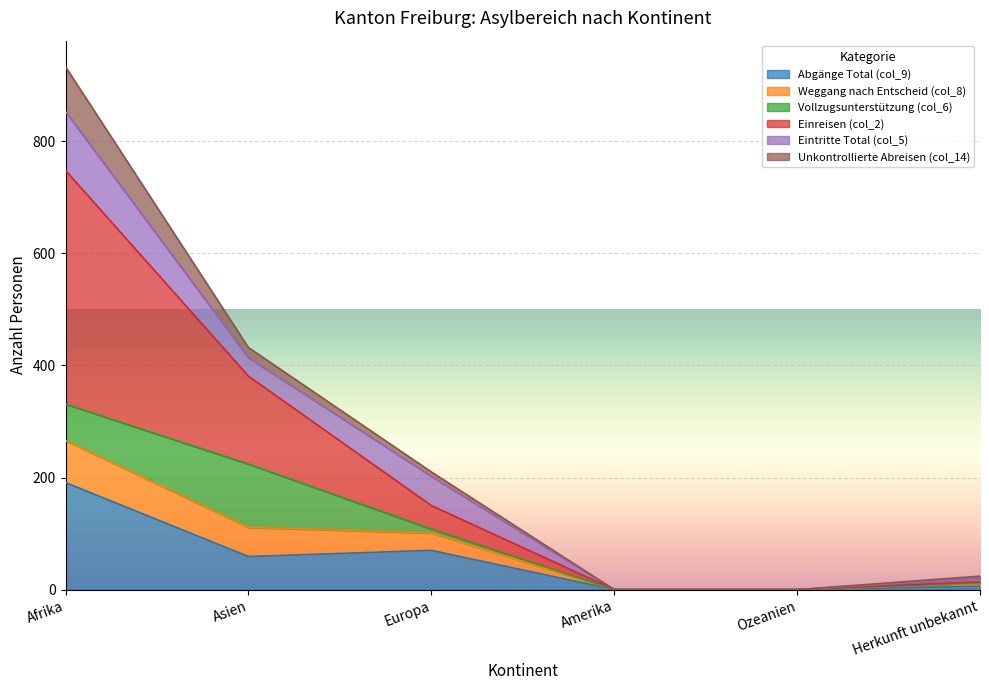

What is the label of the 5th point from the left?

Ozeanien